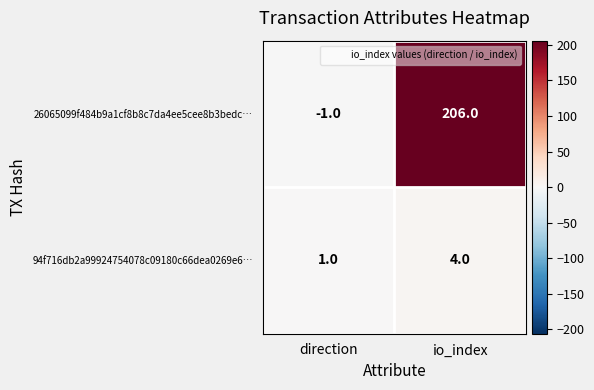

At io_index, list the series in order from largest to smallest.

26065099f484b9a1cf8b8c7da4ee5cee8b3bedc…, 94f716db2a99924754078c09180c66dea0269e6…